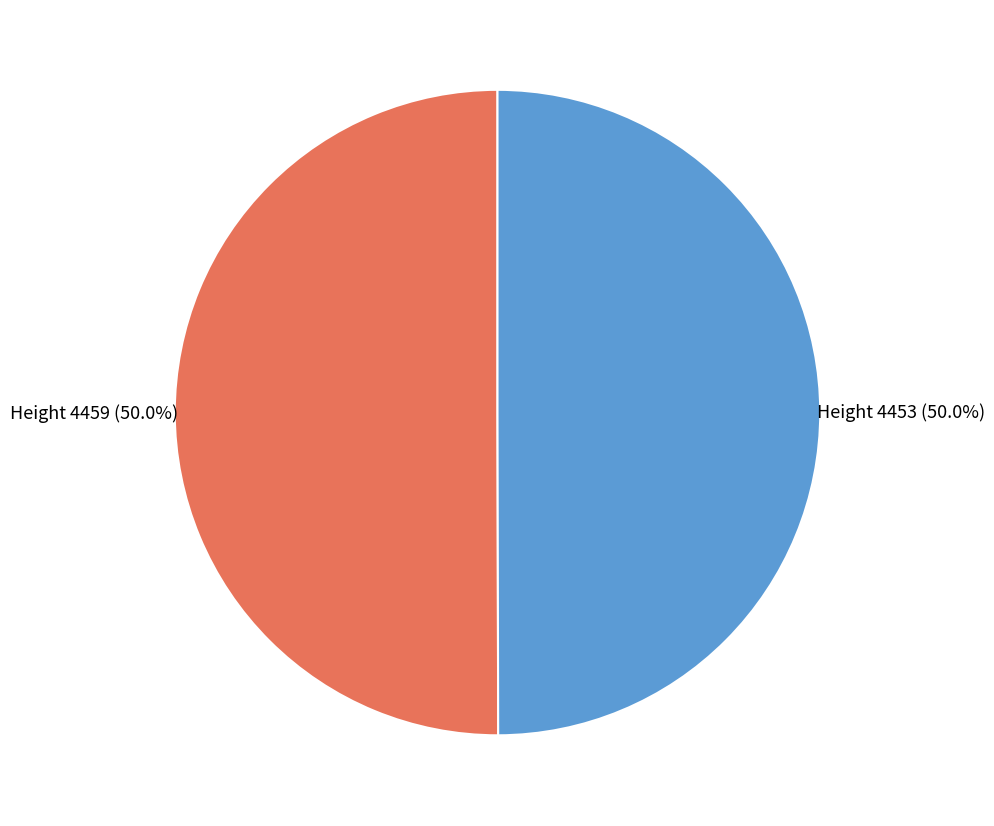

Which category has the smallest portion of the pie?

4453